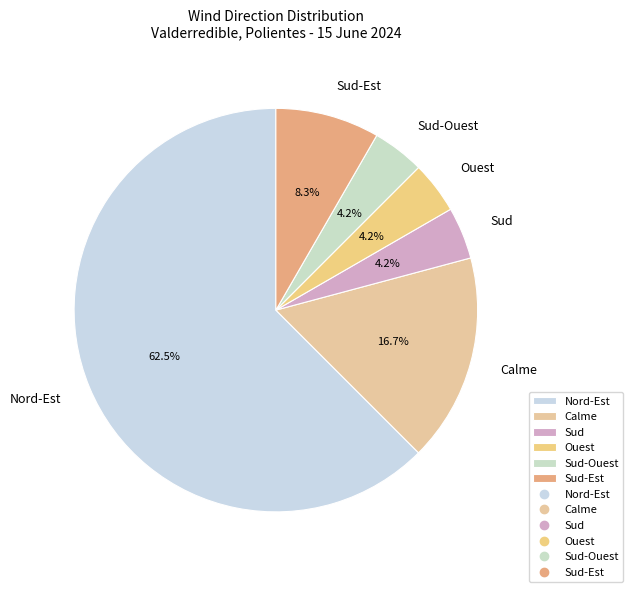

To the nearest percent, what percentage of the pie is Ouest?

4%